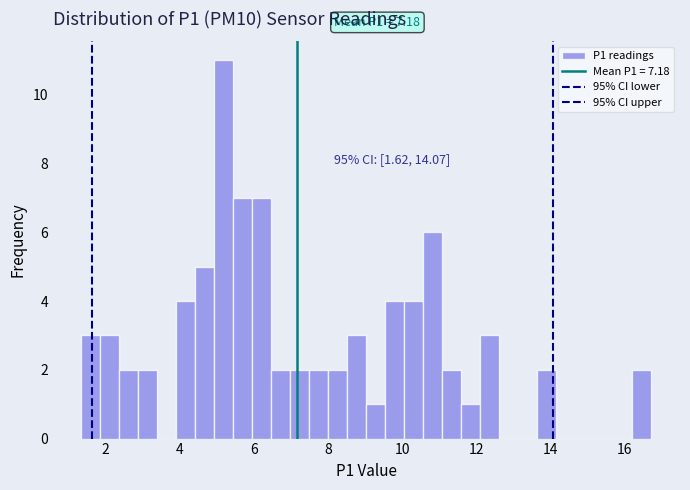

Read against the x-axis, roughly where is the centre of the tallest bar?

5.2